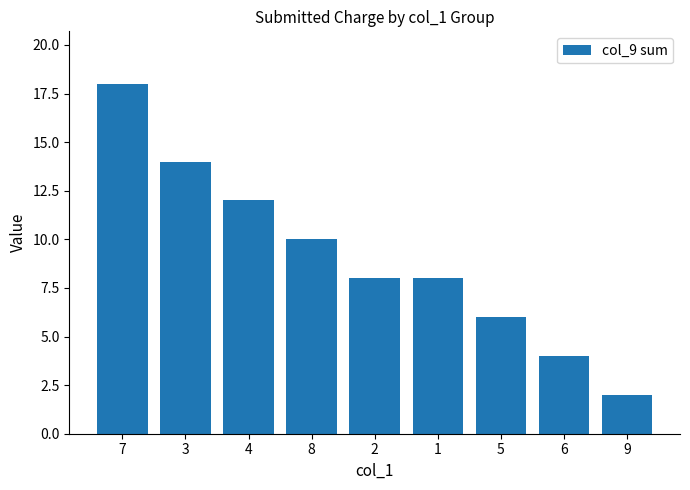

How many bars are there in total?

9